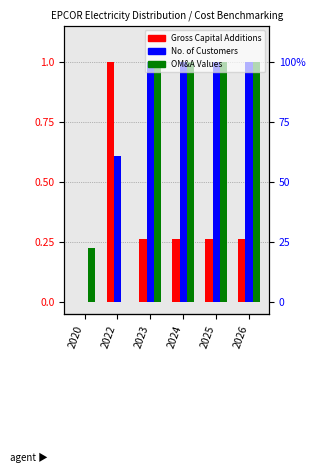

At which category is the sum across all series the highest?

2023